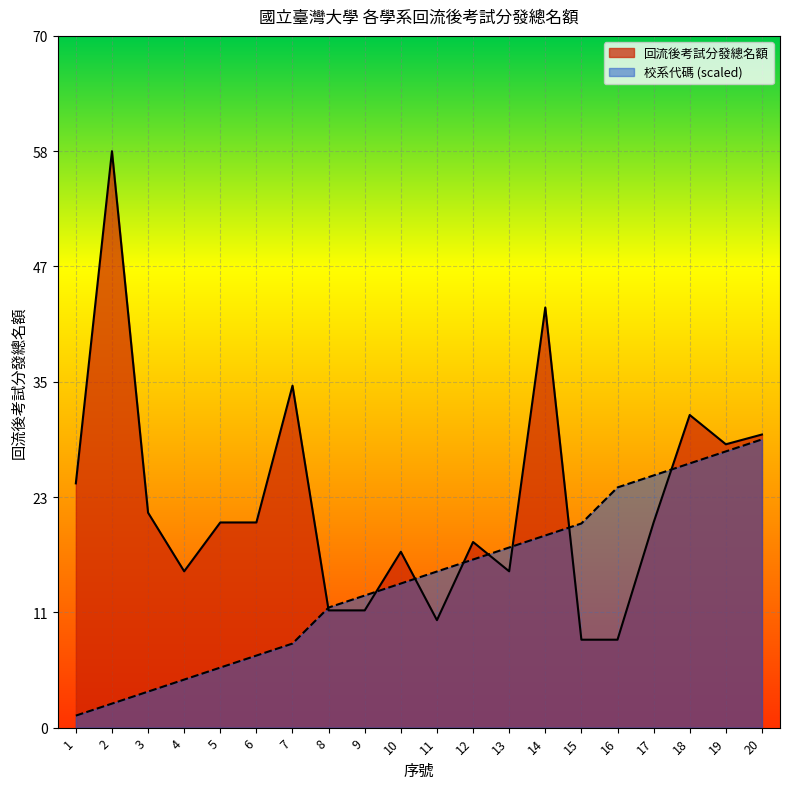

True or false: 校系代碼 has a value of 12.3 at 8.

True